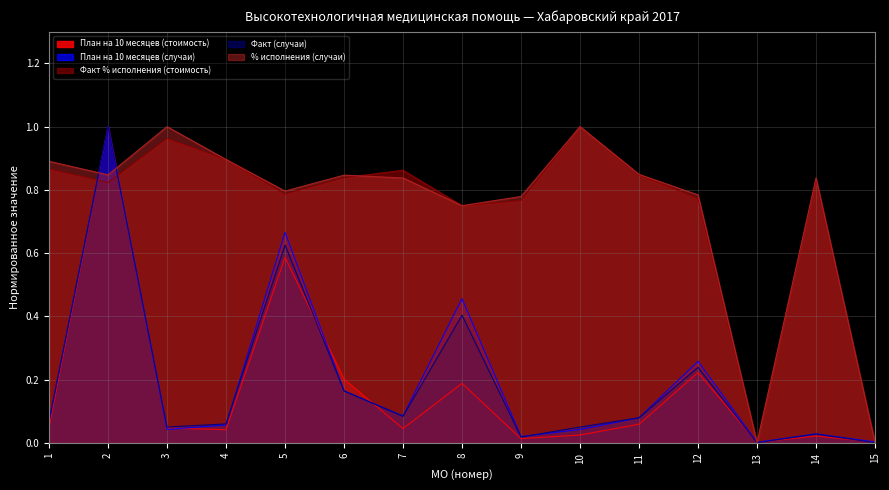

How many interior local peaks does the План на 10 месяцев (случаи) series have?

5